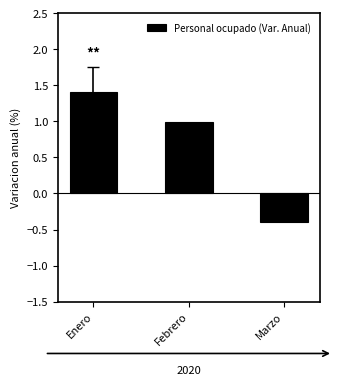

The value at Marzo is -0.2. True or false?

False